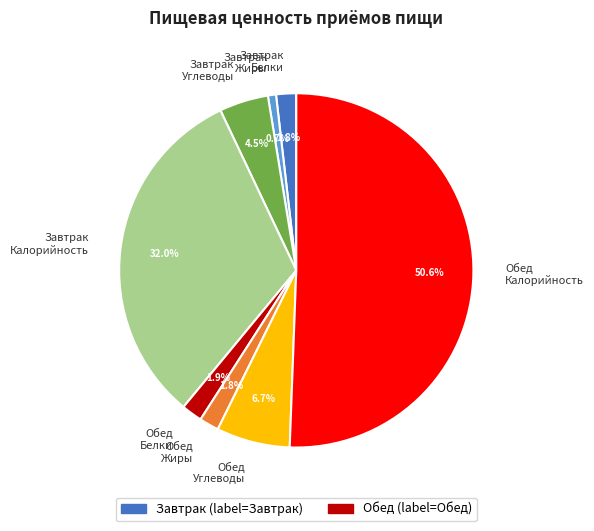

Which slice represents more than half of the pie?

Обед Калорийность